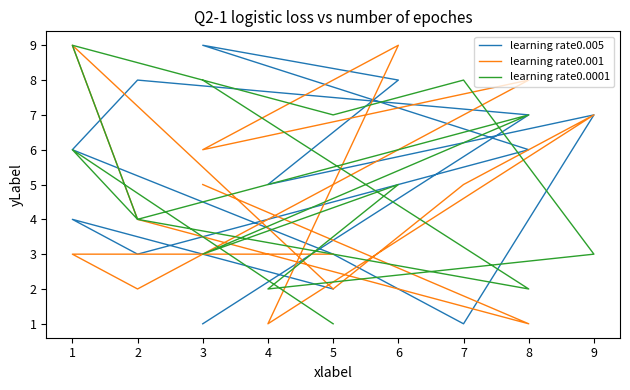

Which series changed the most between 9 and 5?

learning rate0.005